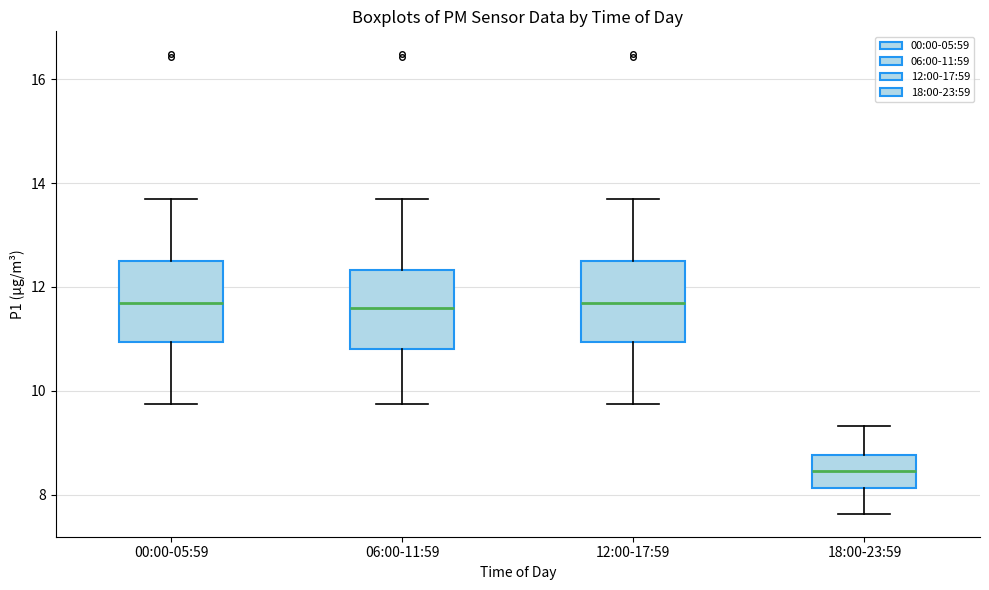

Reading left to right, read every box against the y-axis: the position of its median line, the range the box covers, and the ends of its whiskers. The values are not printed on the chart, so give them approximately, as read against the axis.

00:00-05:59: median 11.6, box 11.0 to 12.6, whiskers 9.8 to 13.8
06:00-11:59: median 11.6, box 10.8 to 12.4, whiskers 9.8 to 13.8
12:00-17:59: median 11.6, box 11.0 to 12.6, whiskers 9.8 to 13.8
18:00-23:59: median 8.4, box 8.2 to 8.8, whiskers 7.6 to 9.4